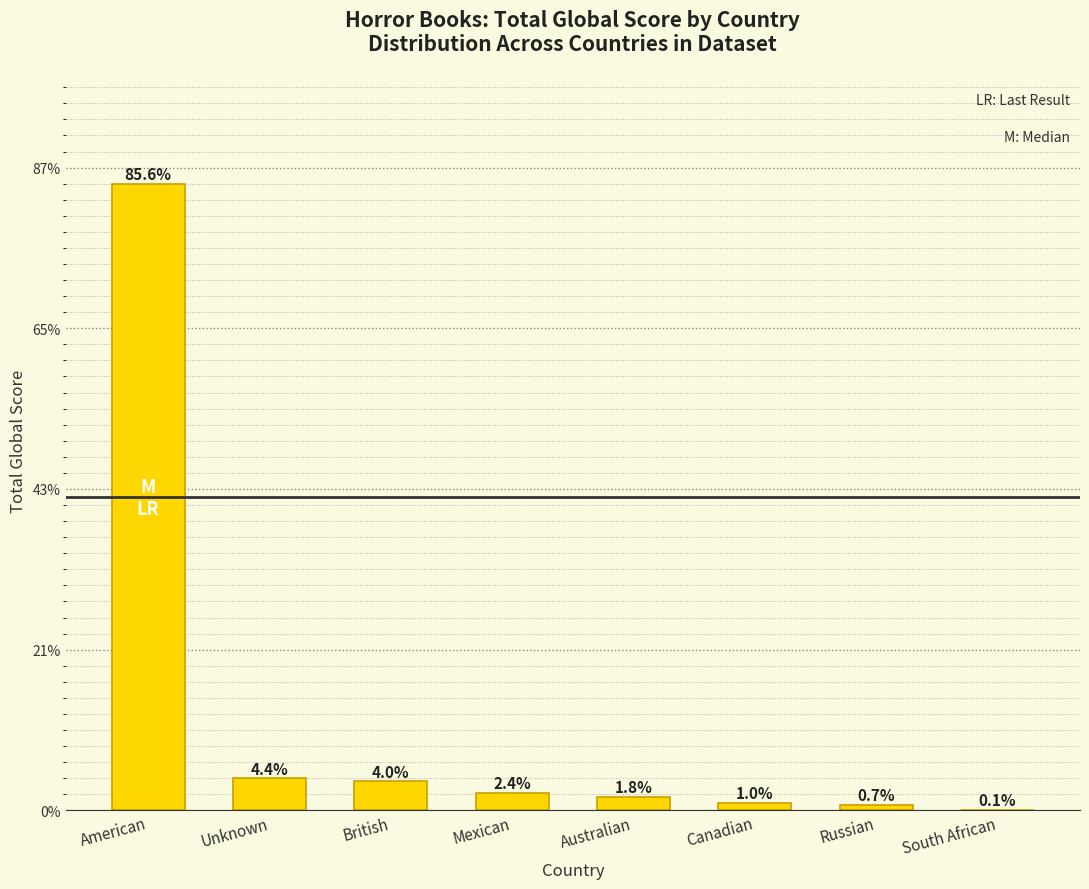

The value at Mexican is 20. True or false?

False